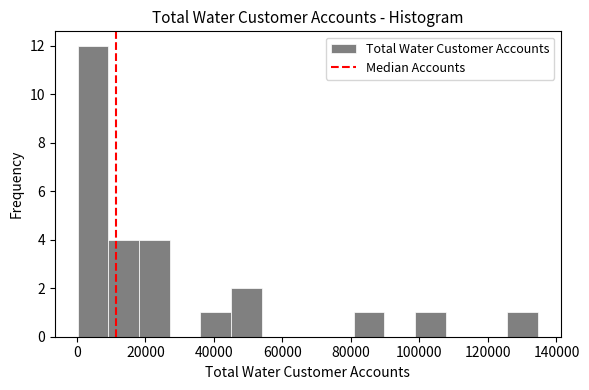

Reading left to right, list every bar in this chart as the range it spans on the x-axis followed by its height. Neither the bar edges nor the heights are printed on the chart, so give them approximately, as read against the axes.

0 to 10000: 12
10000 to 18000: 4
18000 to 28000: 4
28000 to 36000: 0
36000 to 46000: 1
46000 to 54000: 2
54000 to 62000: 0
62000 to 72000: 0
72000 to 80000: 0
80000 to 90000: 1
90000 to 98000: 0
98000 to 108000: 1
108000 to 116000: 0
116000 to 126000: 0
126000 to 134000: 1